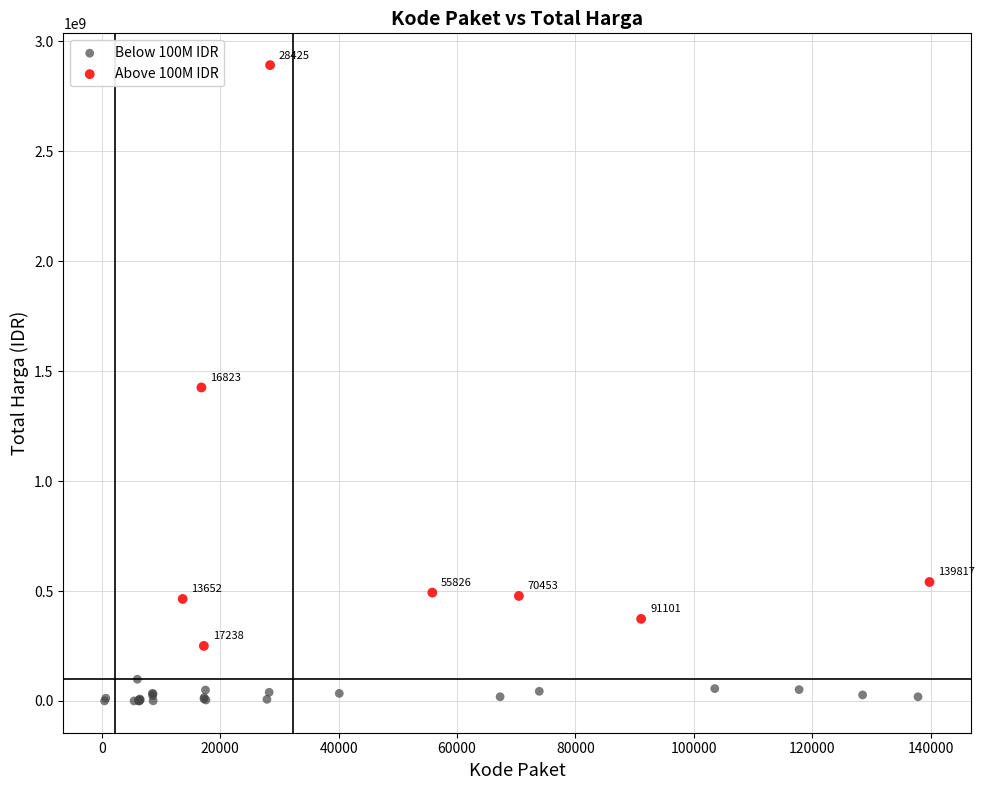

Which series reaches the minimum Y coordinate?

Below 100M IDR